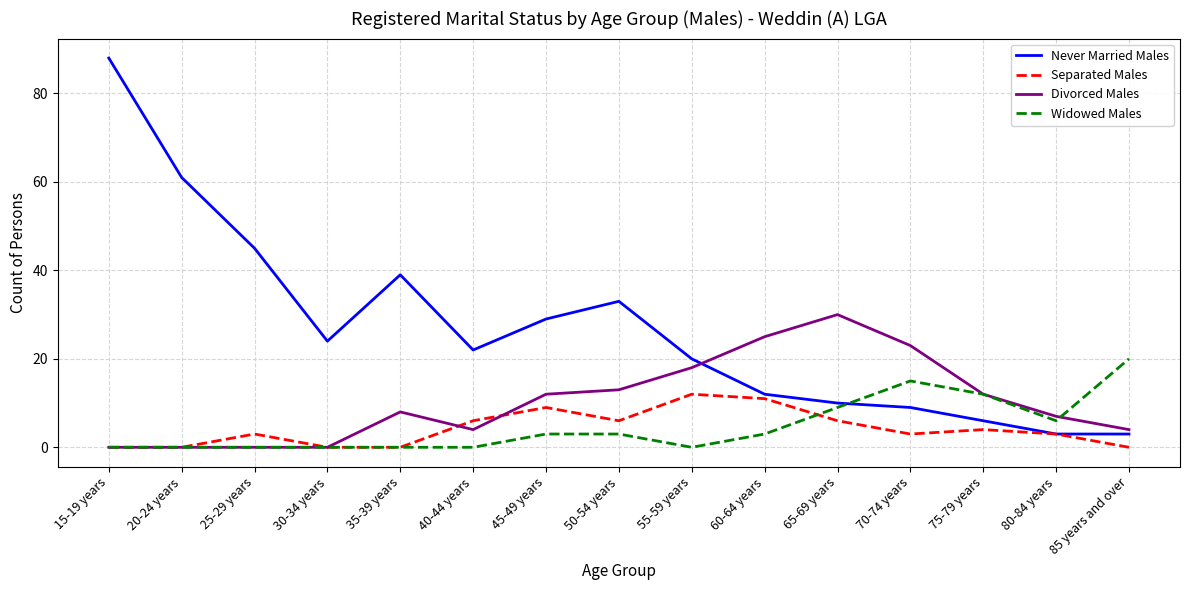

List the series in order of their peak value, lowest first.

Separated Males, Widowed Males, Divorced Males, Never Married Males